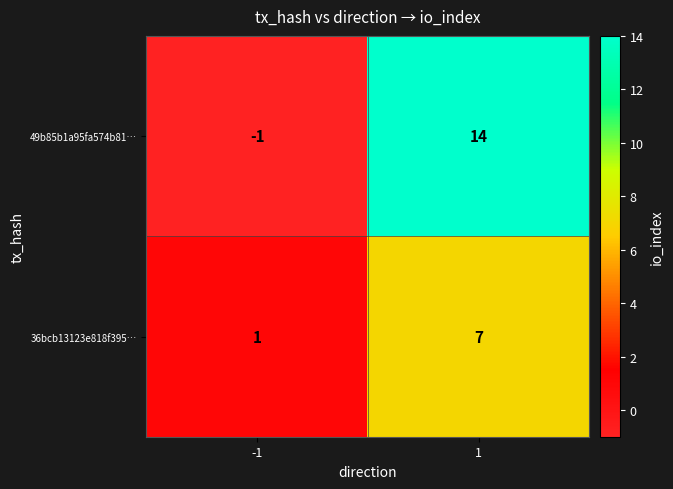

Which series has the widest spread of values?

49b85b1a95fa574b81…